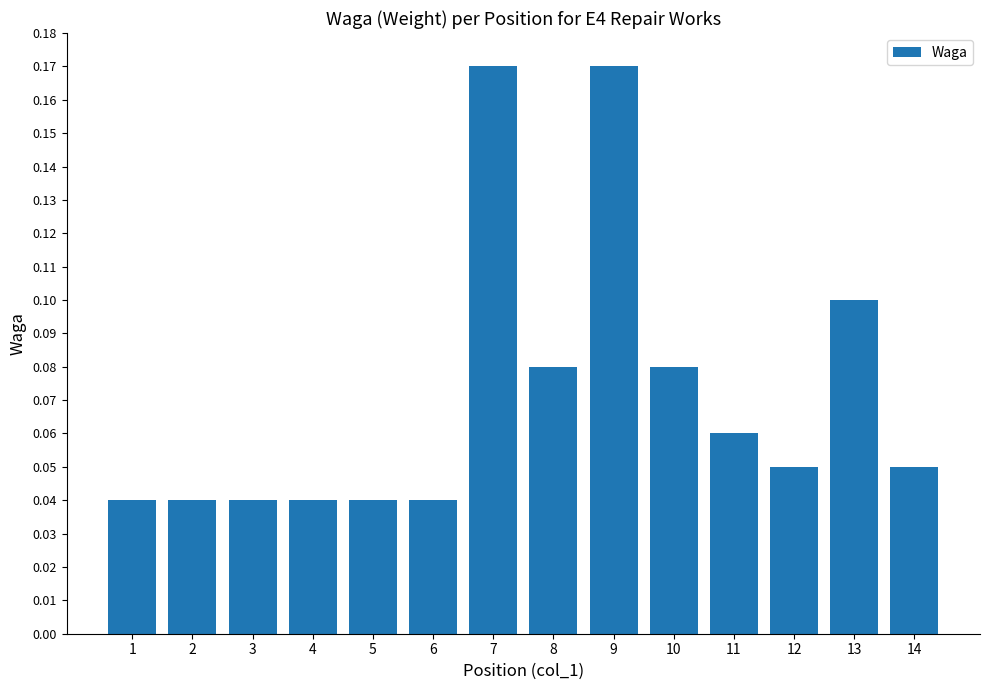

What is the sum of all values?

1.0